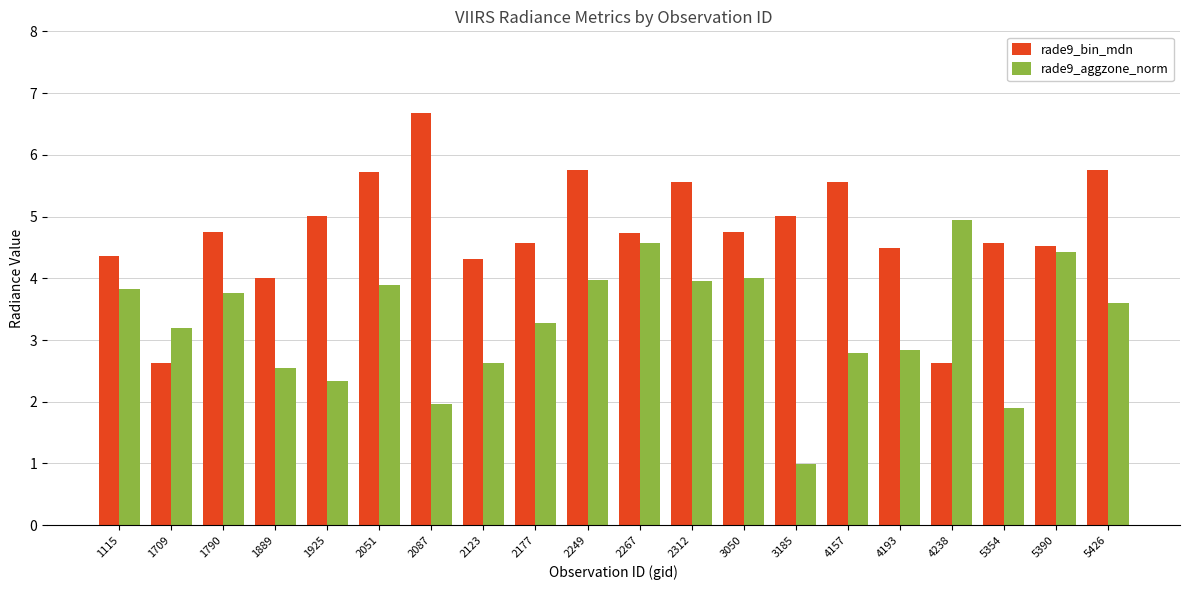

Count the number of categories in the chart.

20